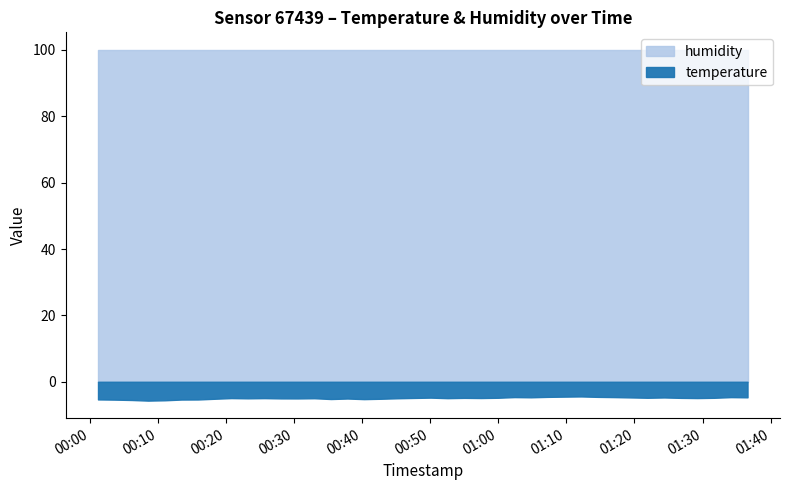

Where is the first local minimum for temperature?

2023-02-17T00:08:35